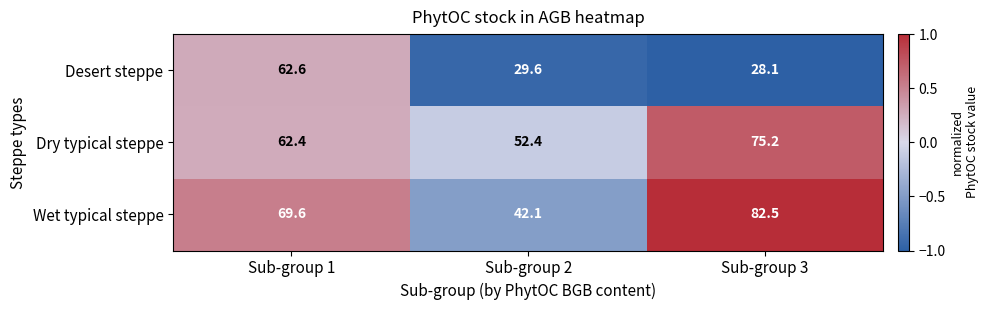

How many values in the Wet typical steppe series exceed 69?

2